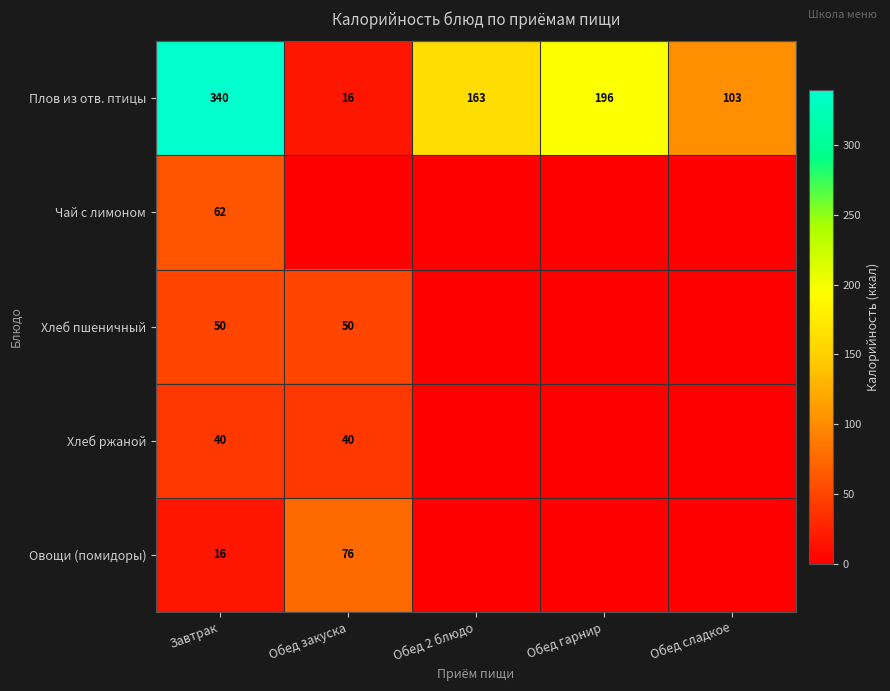

How many categories are shown in the chart?

5